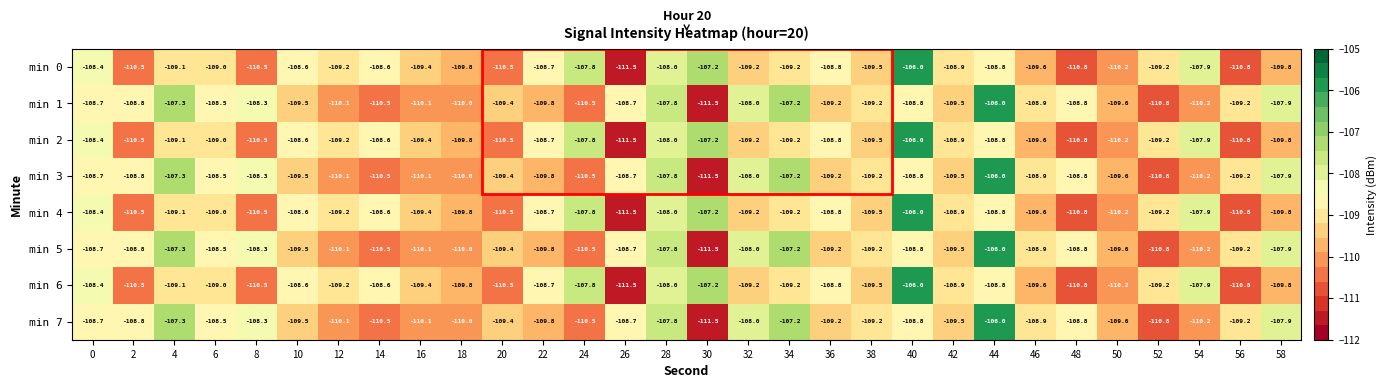

What is the total value across all series at 30?

-874.8